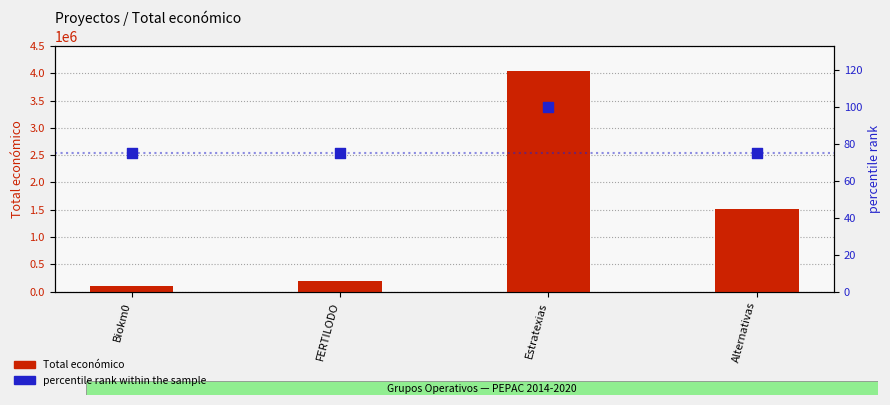

What are all the series names shown in the legend?

Total económico, percentile rank within the sample